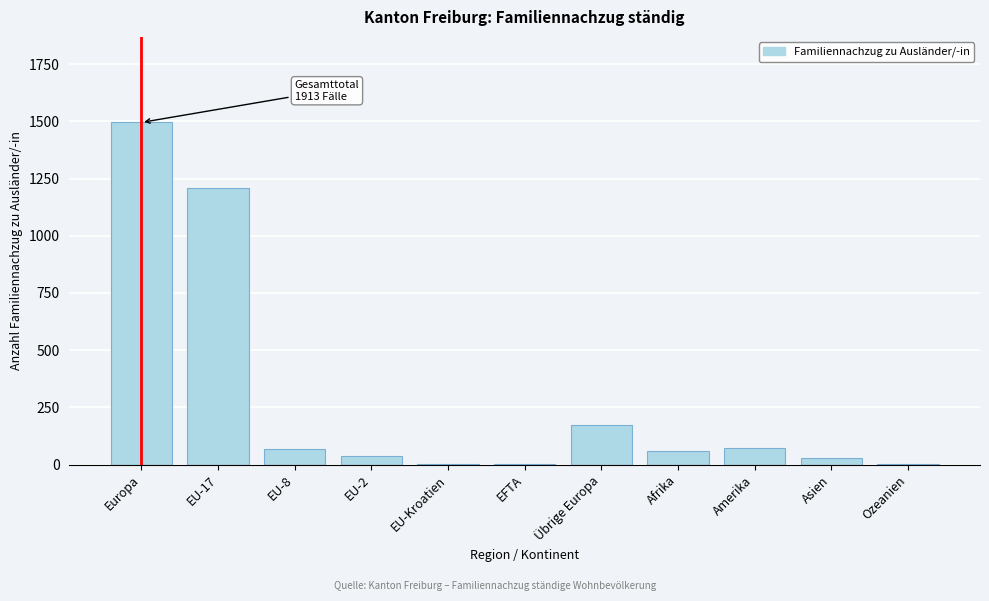

Which category has the highest value across all series?

Europa